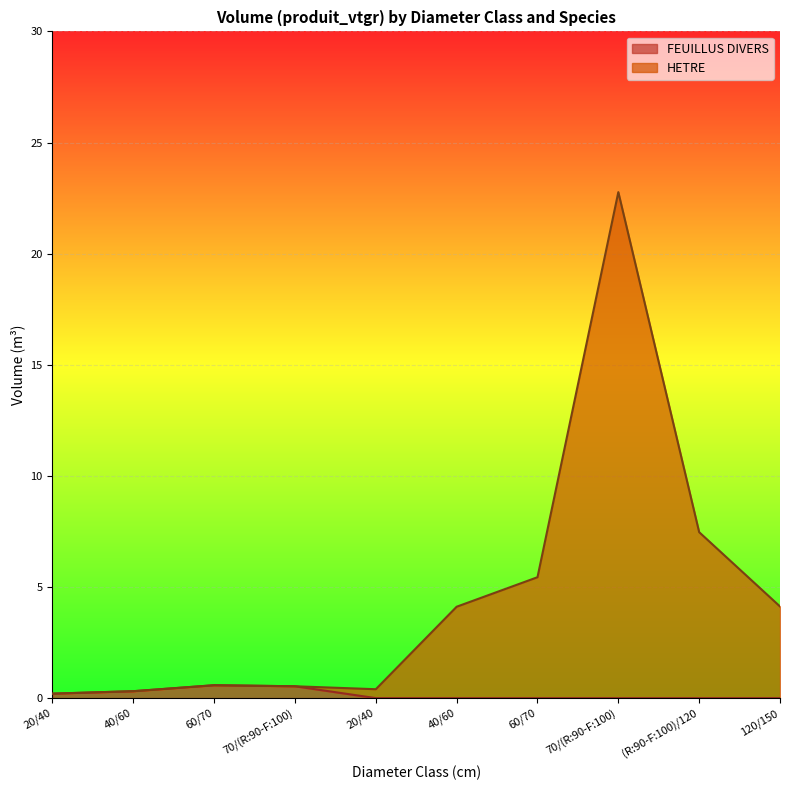

What is the difference between the maximum and minimum values in the HETRE series?

22.6